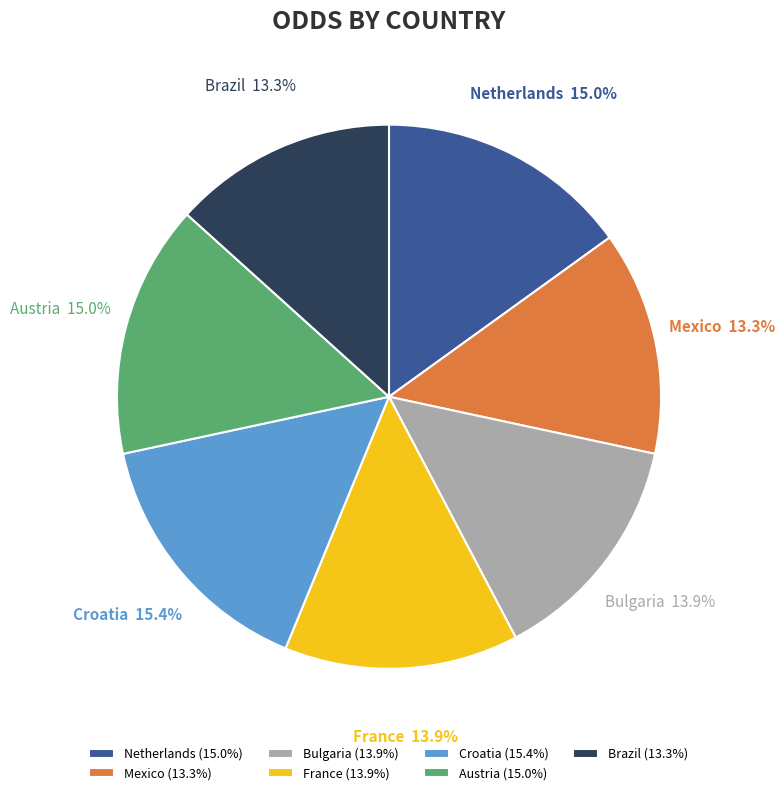

Is it true that Croatia is 15% of the pie?

True